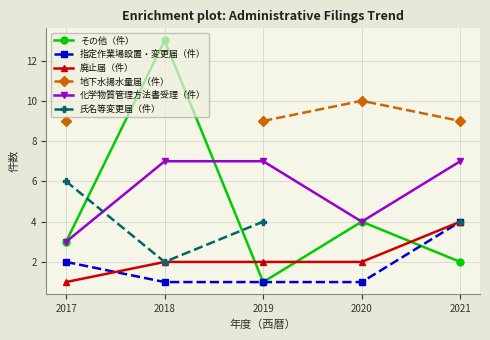

Count the number of data series in this chart.

6